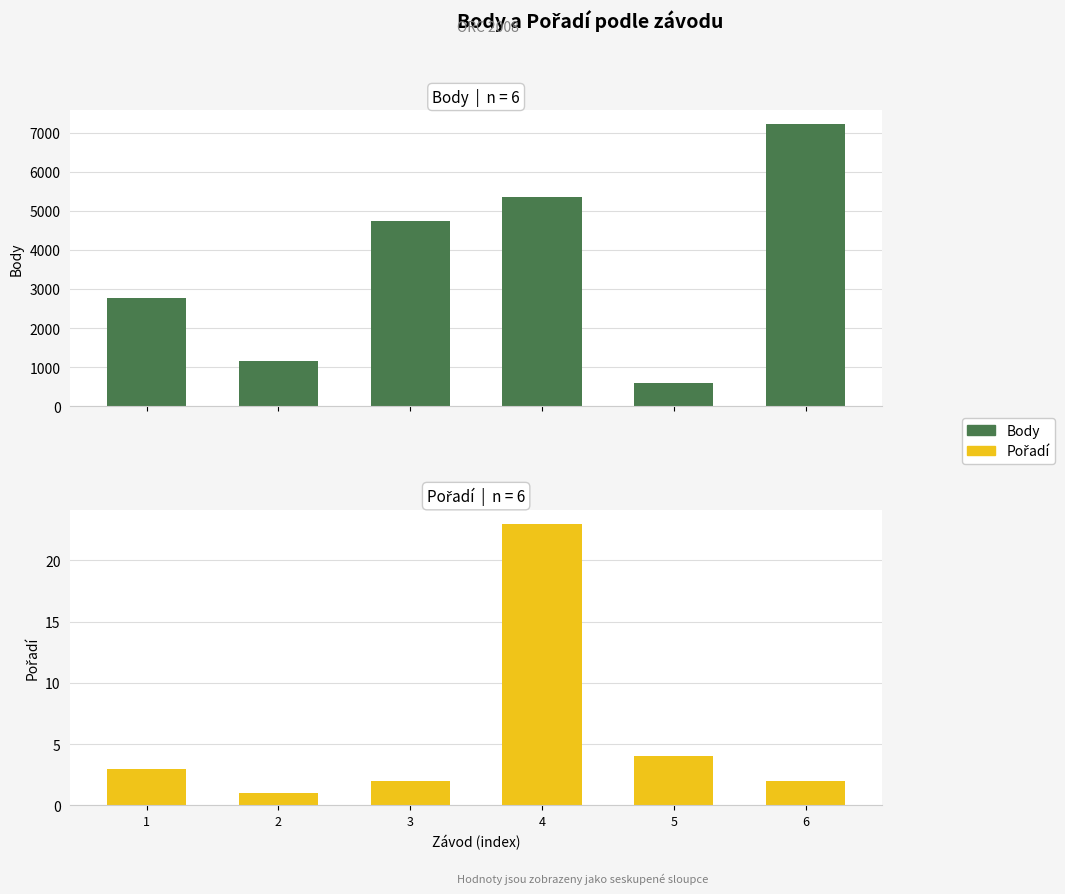

Count the number of categories in the chart.

6